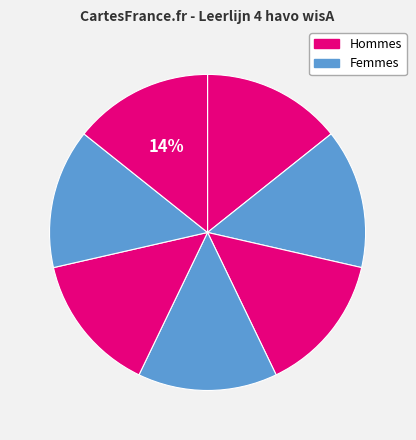

Count the number of slices in the pie.

7